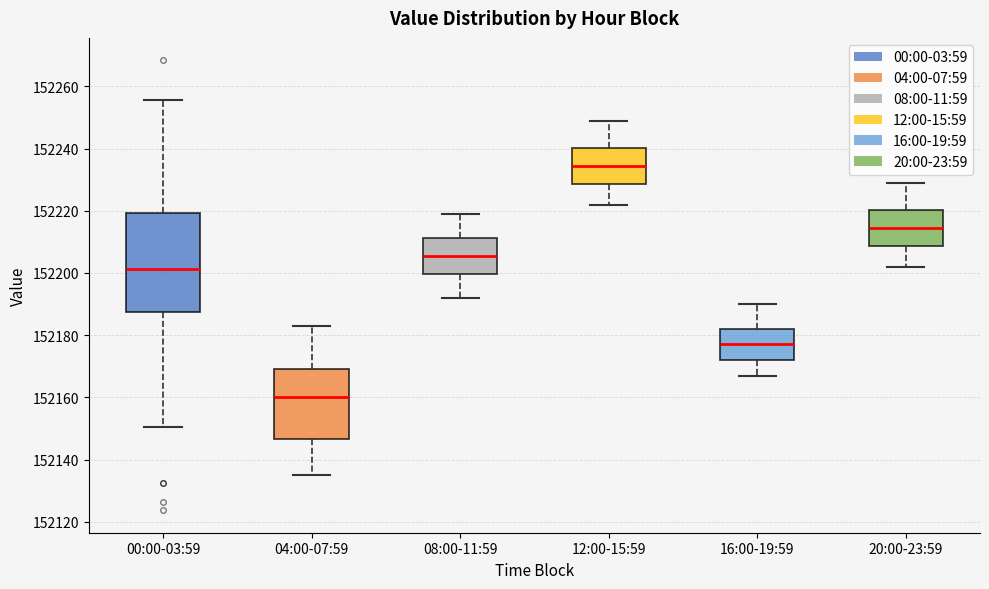

Reading left to right, read every box against the y-axis: the position of its median line, the range the box covers, and the ends of its whiskers. The values are not printed on the chart, so give them approximately, as read against the axis.

00:00-03:59: median 152202, box 152188 to 152220, whiskers 152150 to 152256
04:00-07:59: median 152160, box 152146 to 152170, whiskers 152136 to 152184
08:00-11:59: median 152206, box 152200 to 152212, whiskers 152192 to 152220
12:00-15:59: median 152234, box 152228 to 152240, whiskers 152222 to 152250
16:00-19:59: median 152178, box 152172 to 152182, whiskers 152168 to 152190
20:00-23:59: median 152214, box 152208 to 152220, whiskers 152202 to 152230